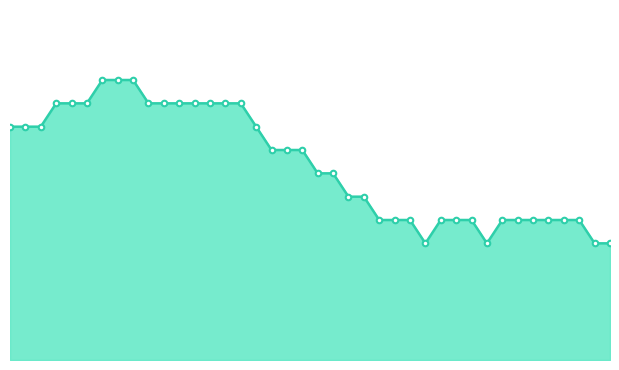

What is the value of the 19th point from the left?

8.8